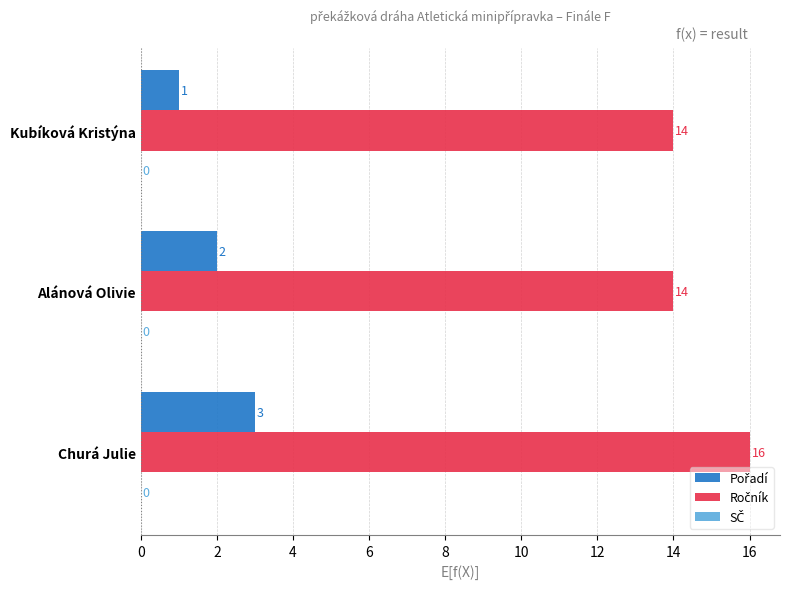

At which category is the sum across all series the highest?

Churá Julie